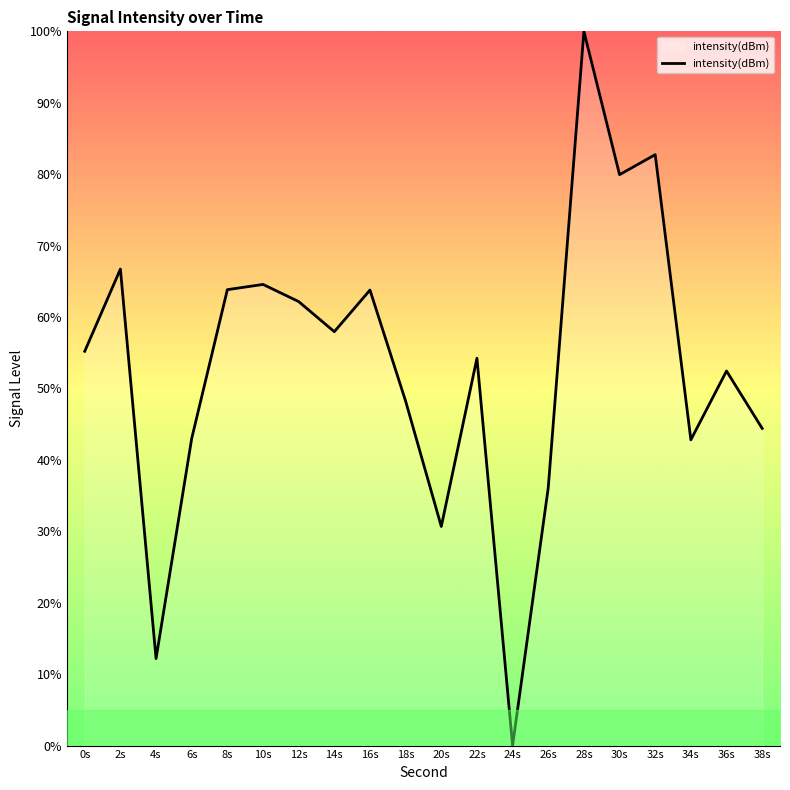

How many values are below 55?

10